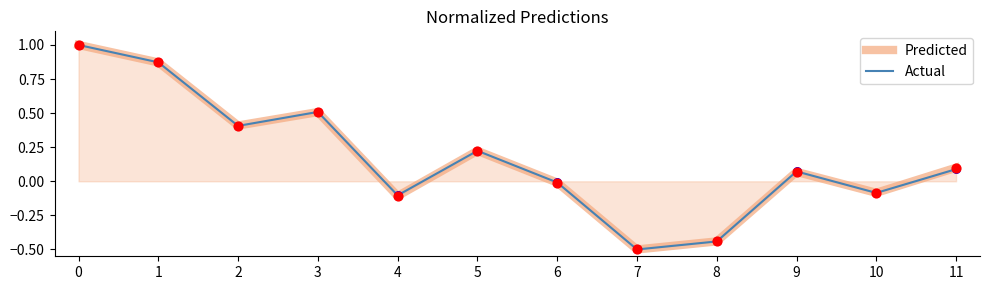

Between 4 and 11, which series saw the biggest shift?

Predicted